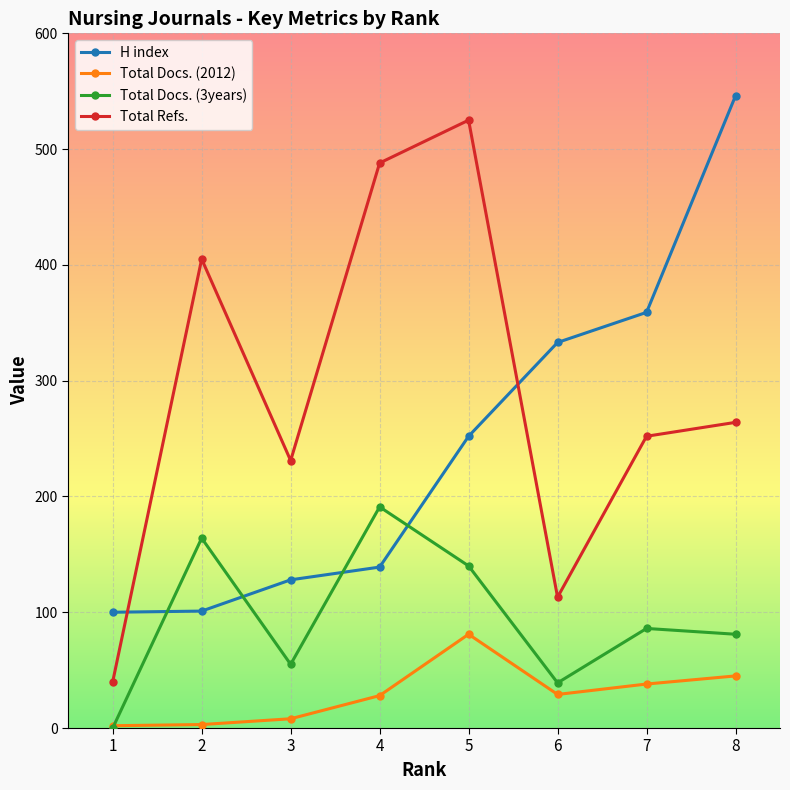

True or false: Total Docs. (2012) has a value of 81 at 5.

True